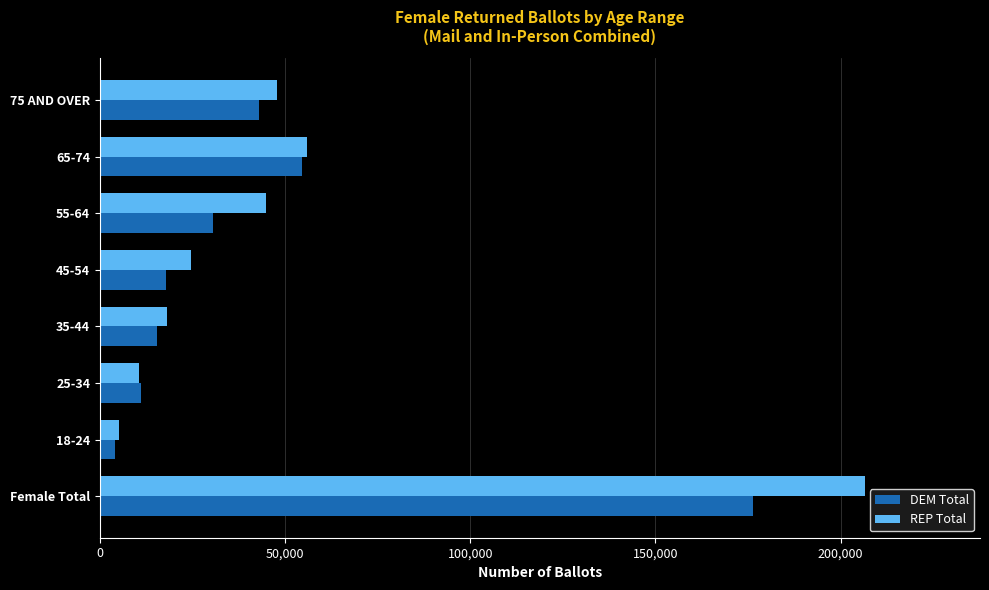

Which series has the largest range (max minus min)?

REP Total